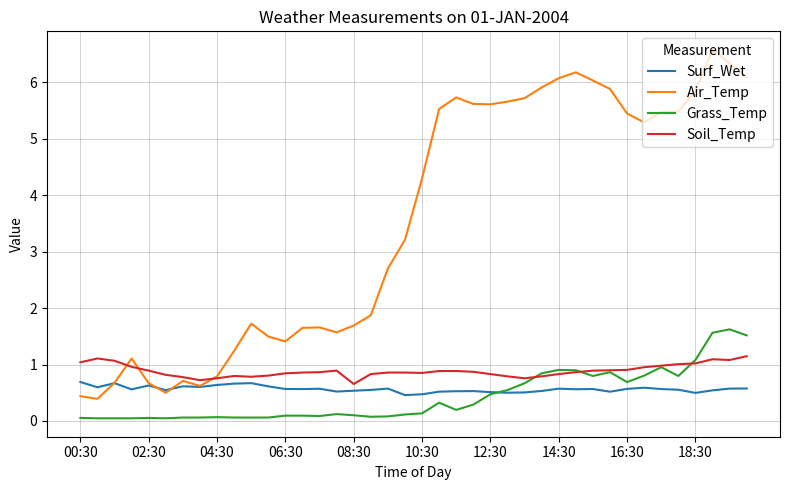

True or false: Grass_Temp and Air_Temp intersect in this chart.

False